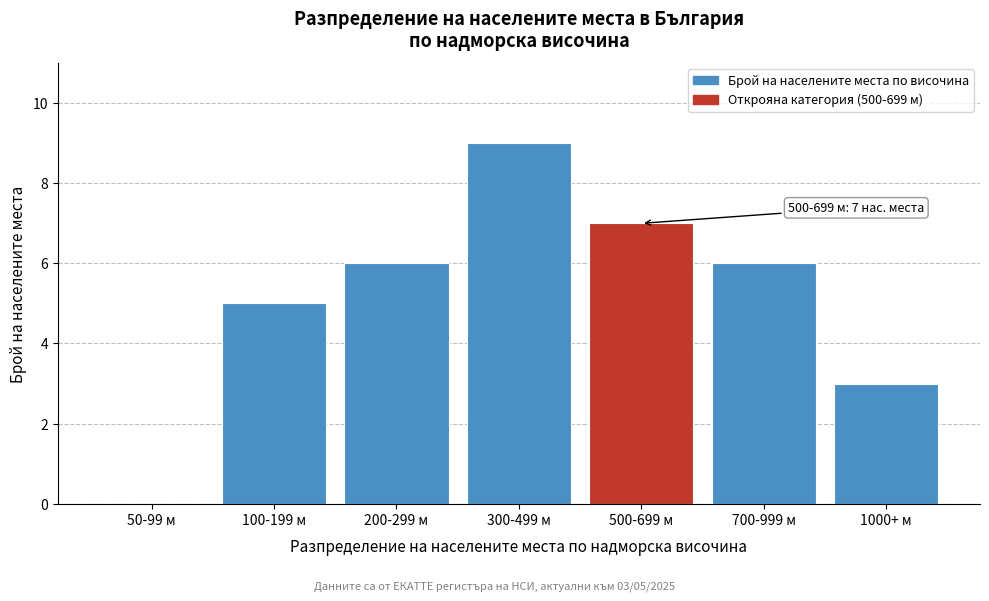

Reading left to right, what are all the values shown in this chart?

50-99 м=0	100-199 м=5	200-299 м=6	300-499 м=9	500-699 м=7	700-999 м=6	1000+ м=3